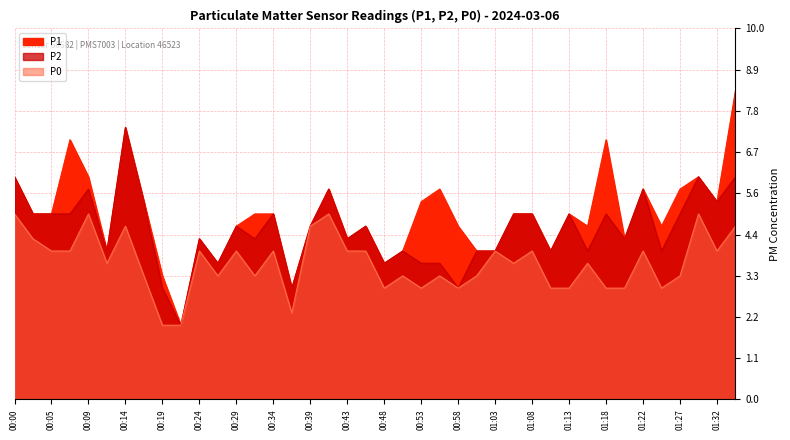

True or false: P1 and P2 cross at least once.

False